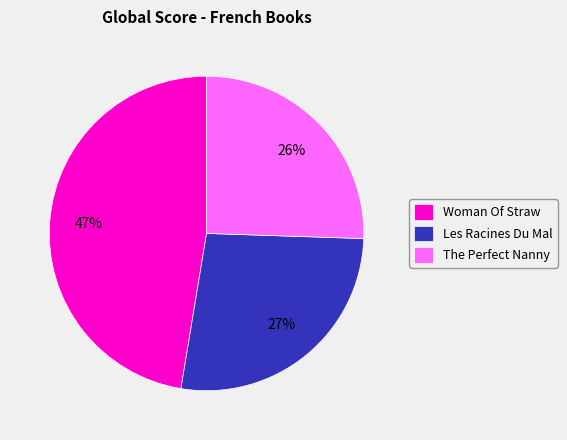

How many slices are in this pie chart?

3